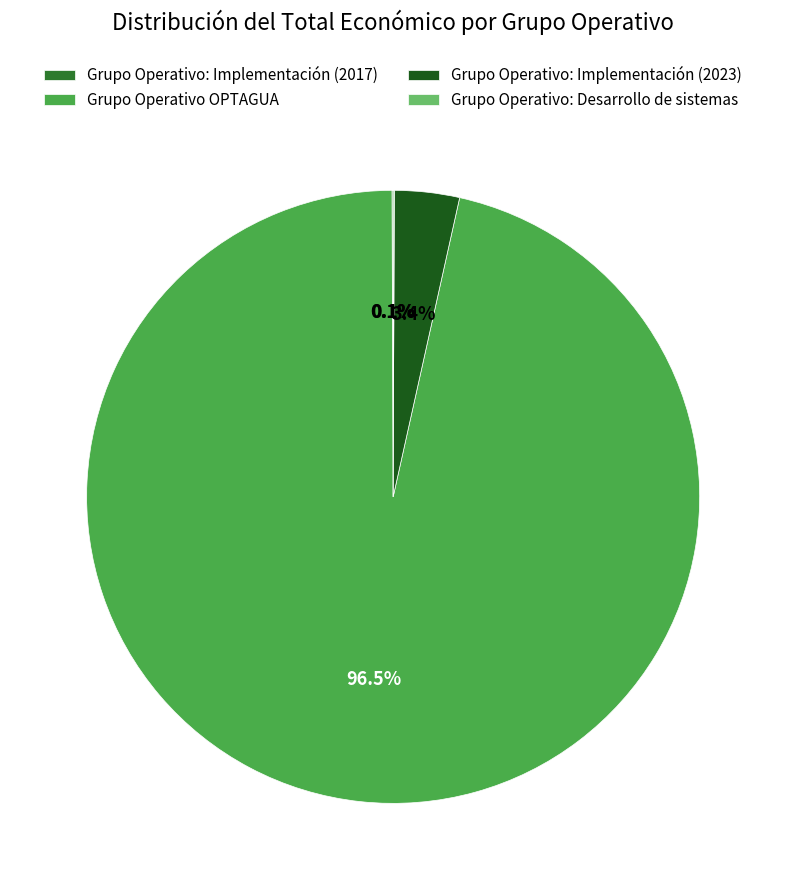

Which slice represents more than half of the pie?

Grupo Operativo OPTAGUA